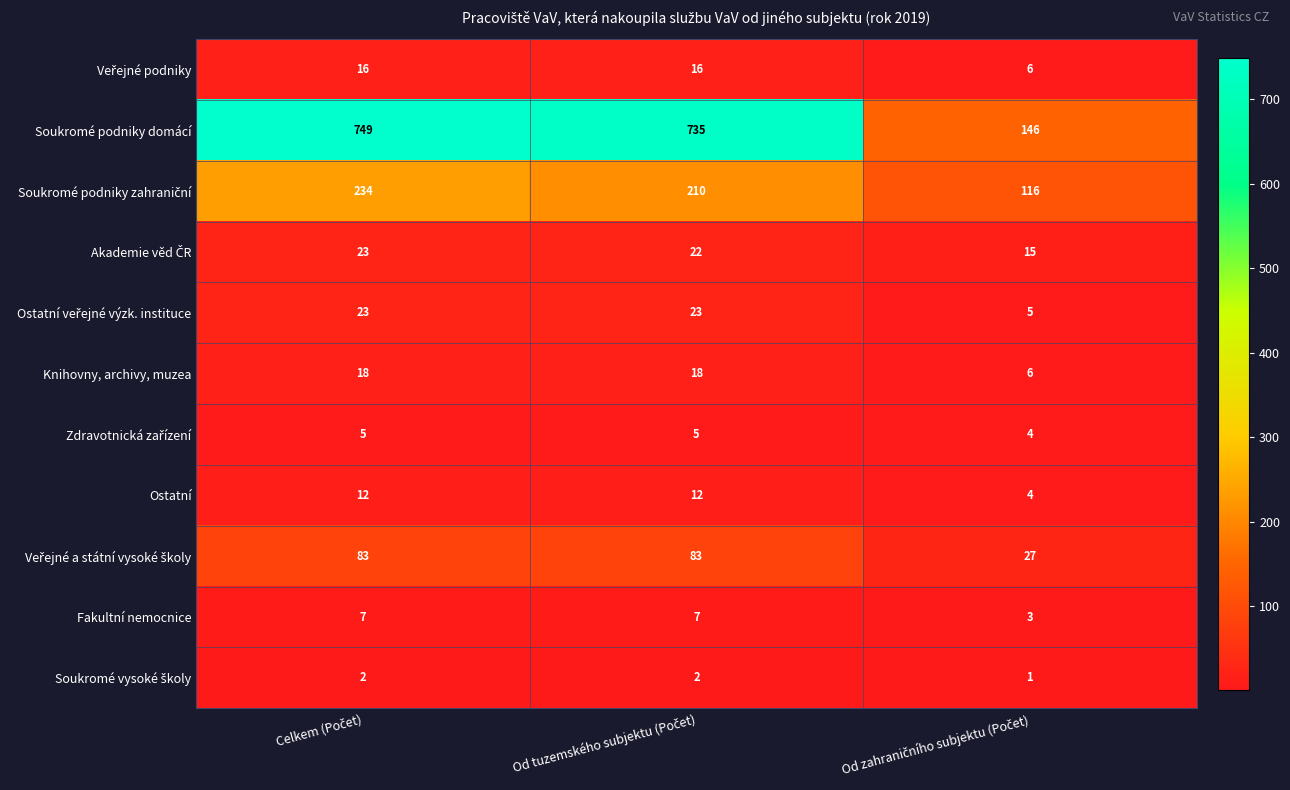

What is the average value of the Knihovny, archivy, muzea series?

14